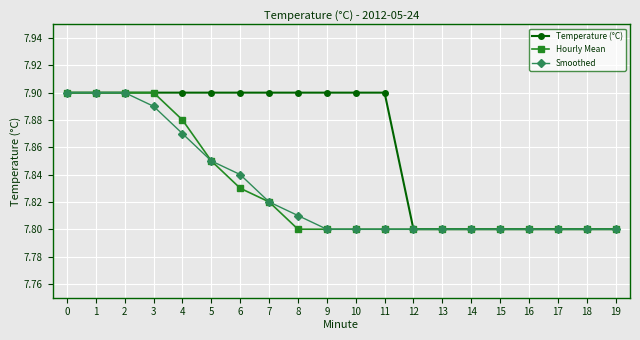

What are all the series names shown in the legend?

Temperature (°C), Hourly Mean, Smoothed